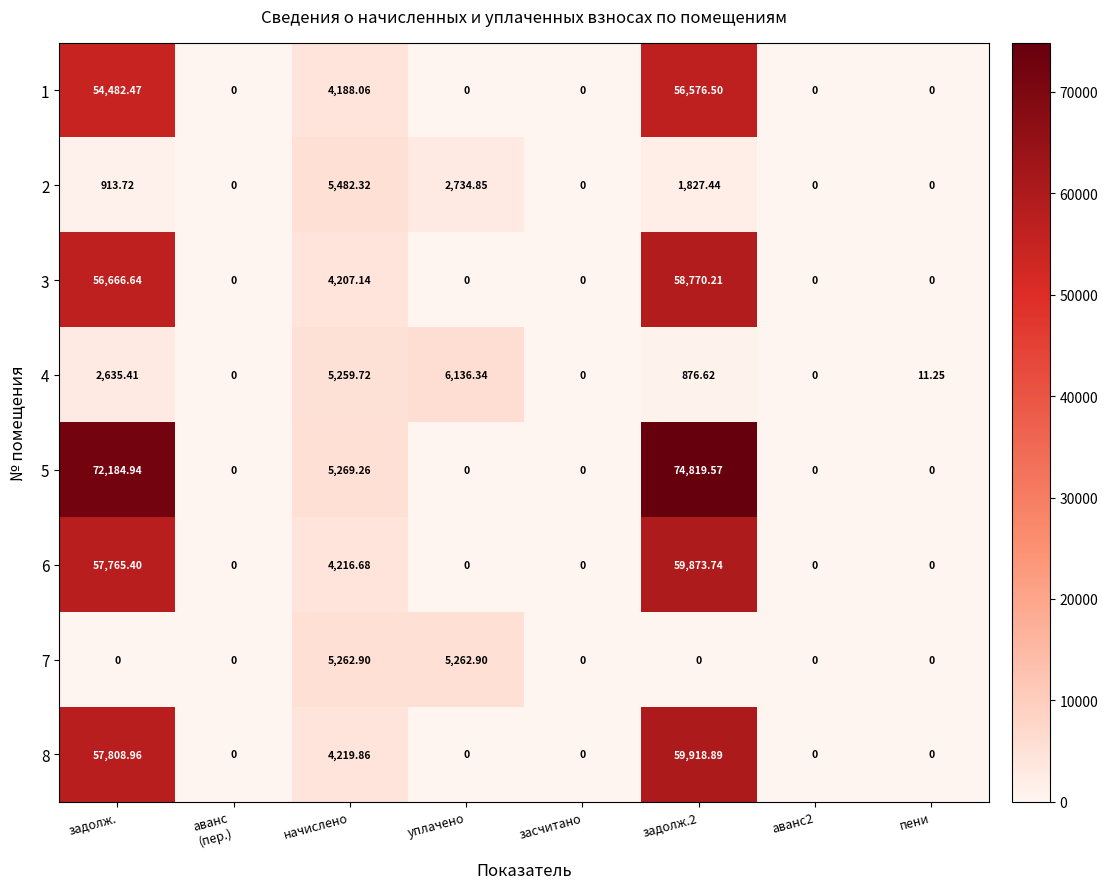

At which label does 4 first exceed 876?

задолж.